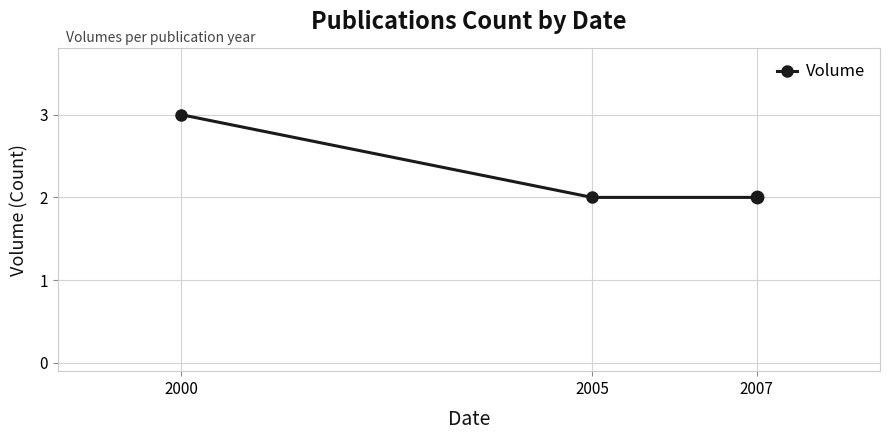

Approximately how many times larger is the value at 2005 compared to 2007?

1.0